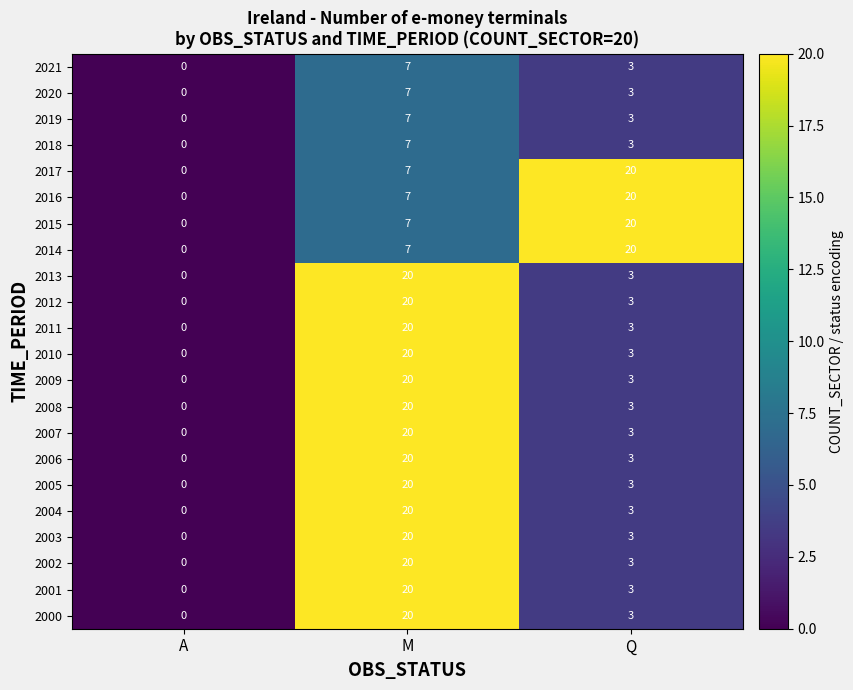

Where is 2021 nearest to the value 3?

Q